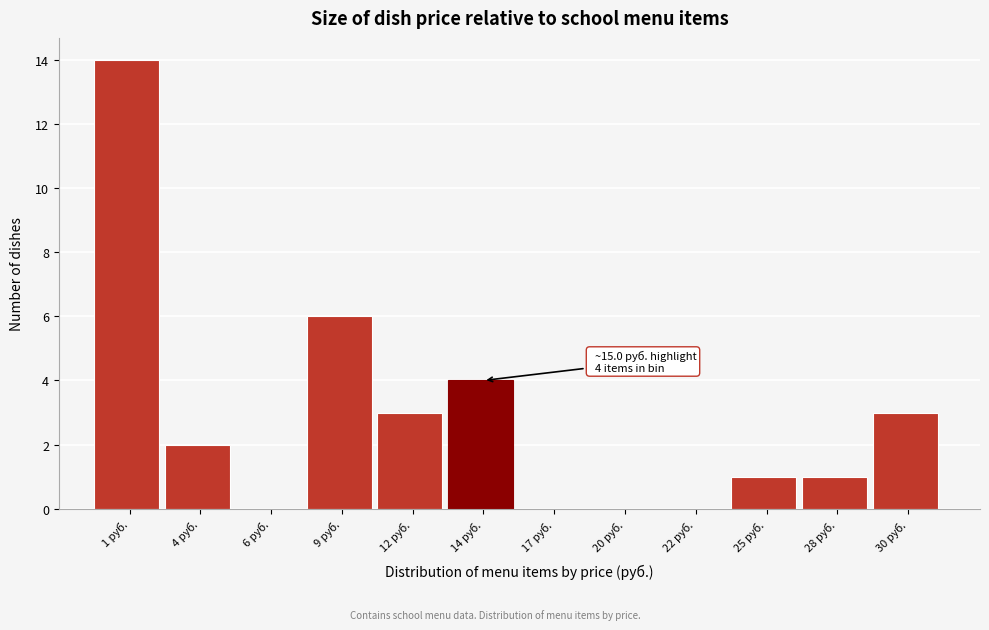

Reading right to left, extract all data points from this chart.

30 руб.=3	28 руб.=1	25 руб.=1	22 руб.=0	20 руб.=0	17 руб.=0	14 руб.=4	12 руб.=3	9 руб.=6	6 руб.=0	4 руб.=2	1 руб.=14